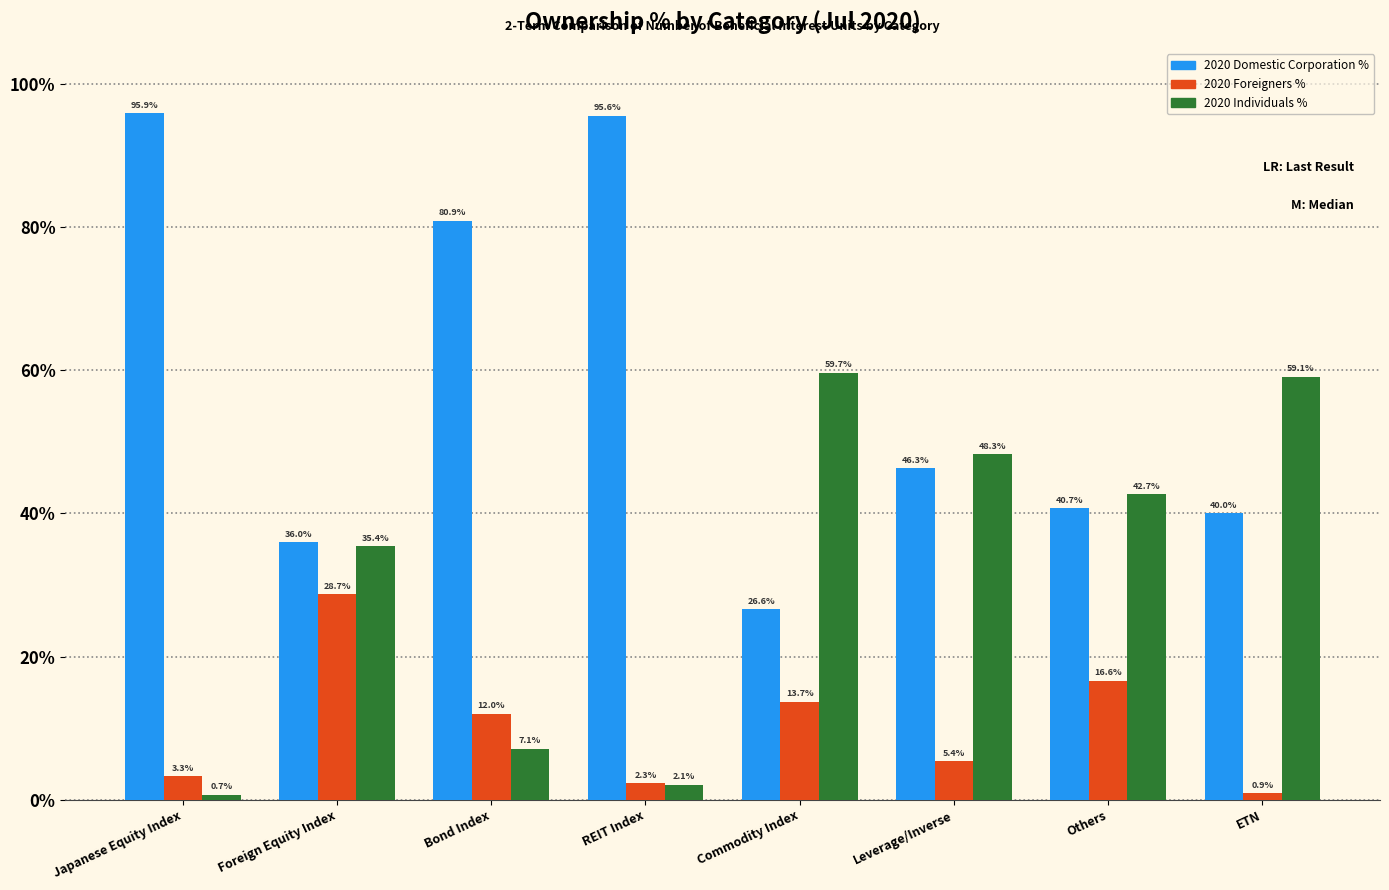

Reading left to right, what are all the values shown in this chart?

2020 Domestic Corporation %: 95.9	36.0	80.9	95.6	26.6	46.3	40.7	40.0
2020 Foreigners %: 3.3	28.7	12.0	2.3	13.7	5.4	16.6	0.9
2020 Individuals %: 0.7	35.4	7.1	2.1	59.7	48.3	42.7	59.1